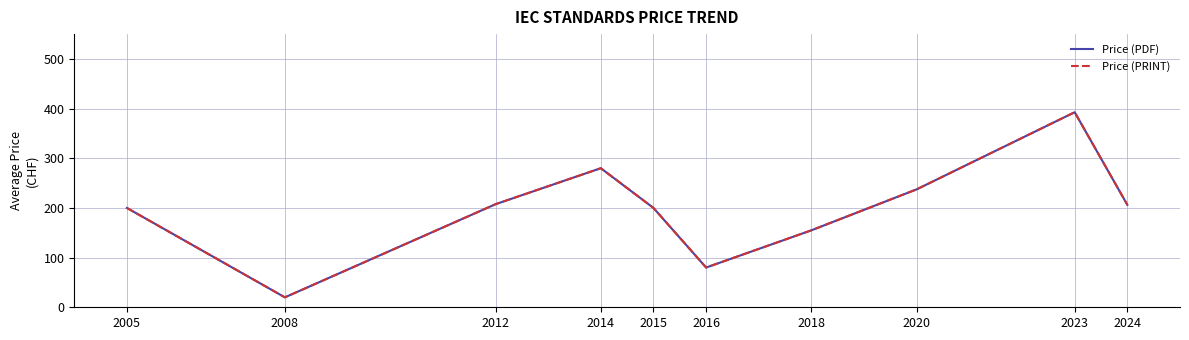

Rank the series by their maximum value, from highest to lowest.

Price (PDF), Price (PRINT)